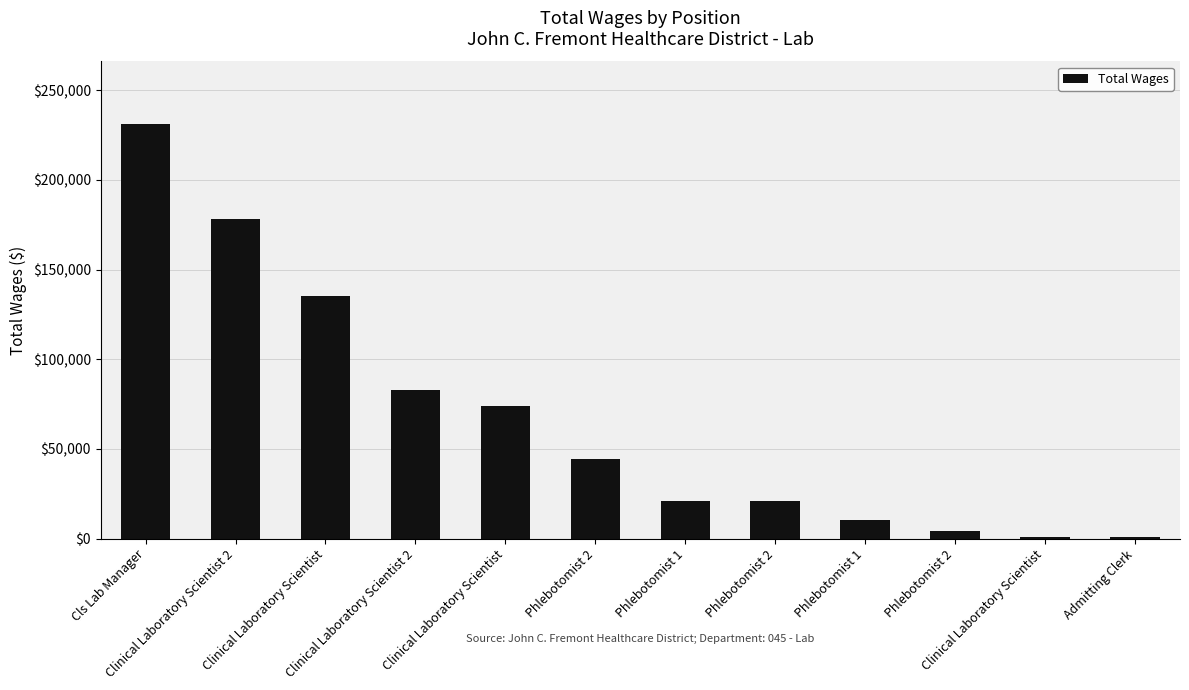

Count the number of categories in the chart.

12